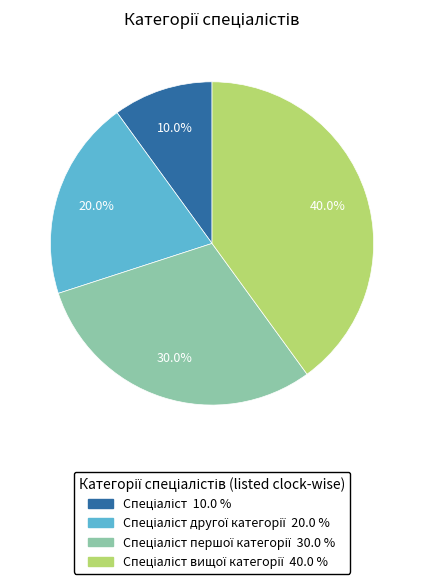

Is there a majority slice in this chart?

No